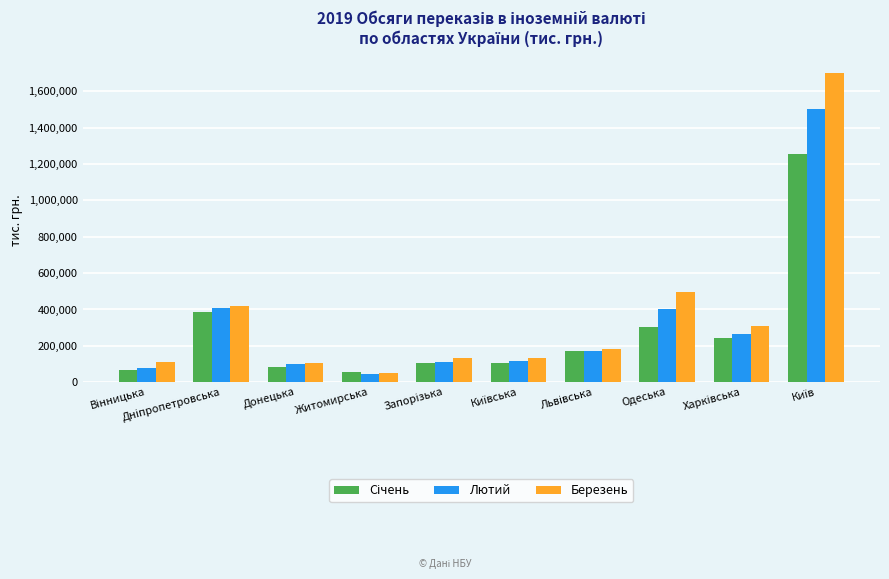

Where is Березень nearest to the value 877057?

Одеська